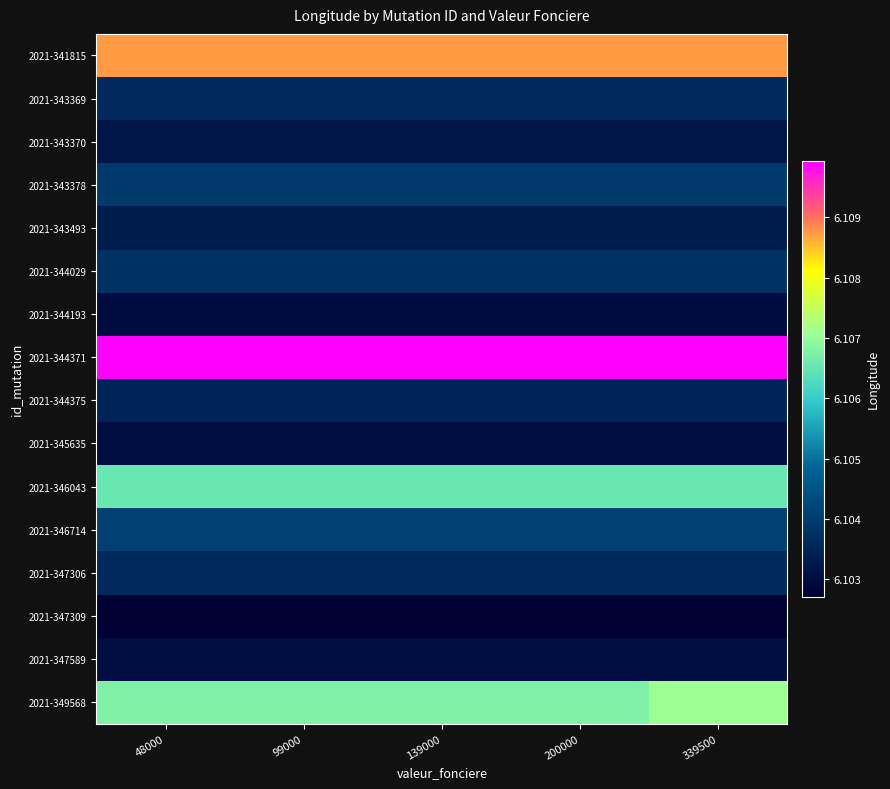

How many data points does each series have?

5